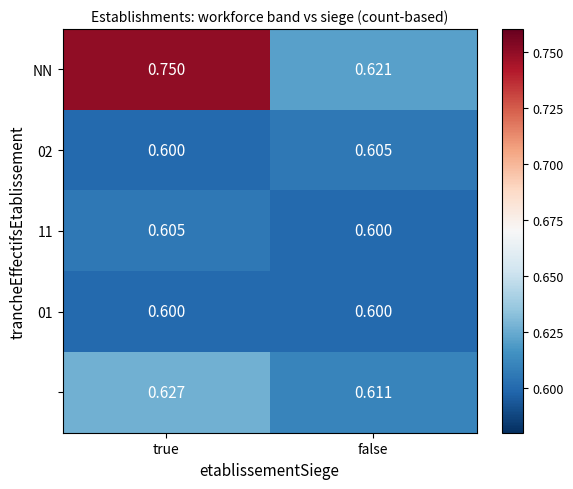

Which category has the highest value across all series?

true